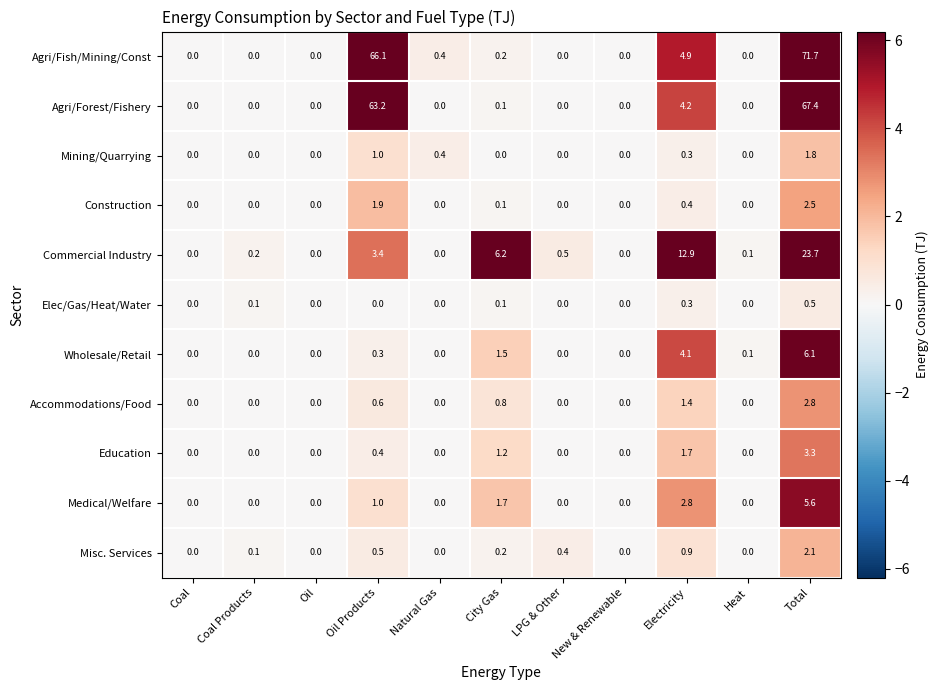

Which series has the largest range (max minus min)?

Agri/Fish/Mining/Const